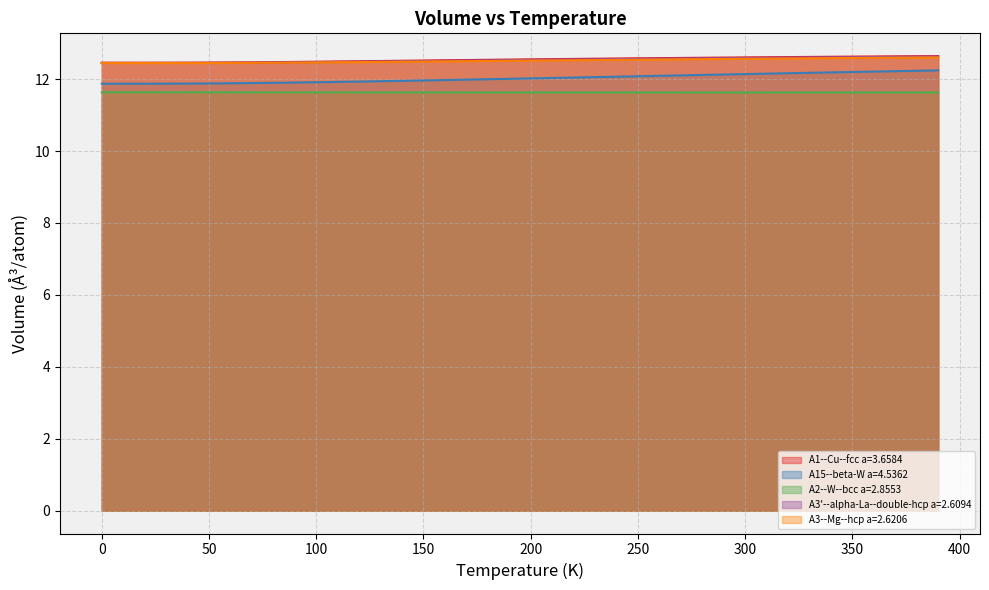

How many lines are shown in the chart?

5